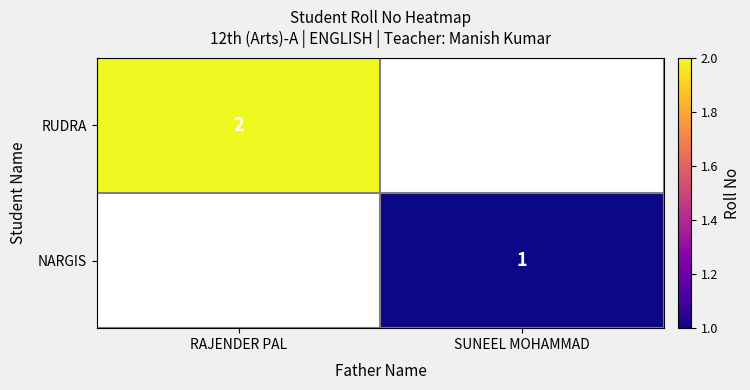

Is the value of RUDRA at RAJENDER PAL greater than the value of NARGIS at SUNEEL MOHAMMAD?

Yes